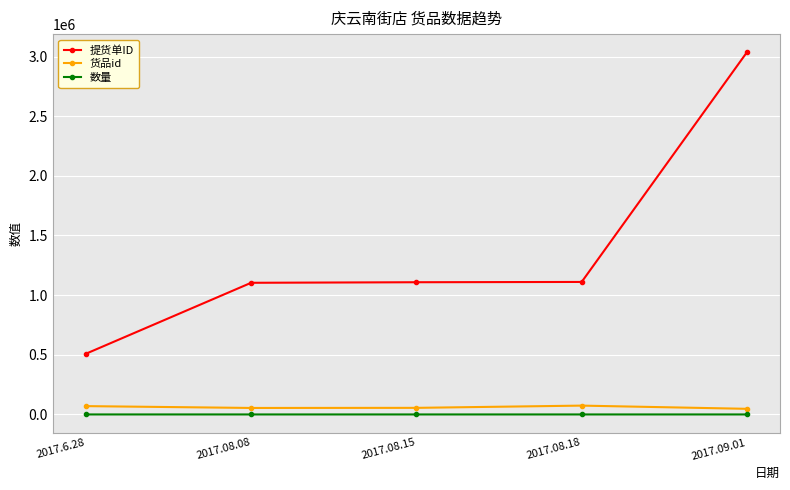

What position from the left is 2017.09.01?

5